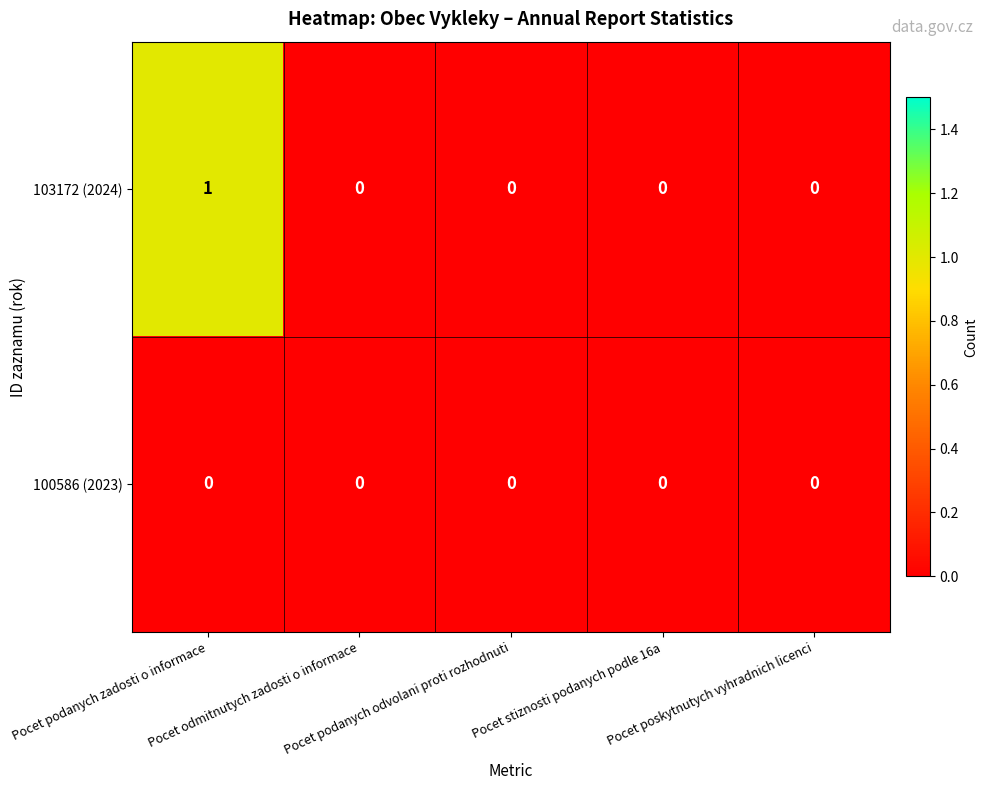

List the series in order of their overall mean, highest first.

103172 (2024), 100586 (2023)